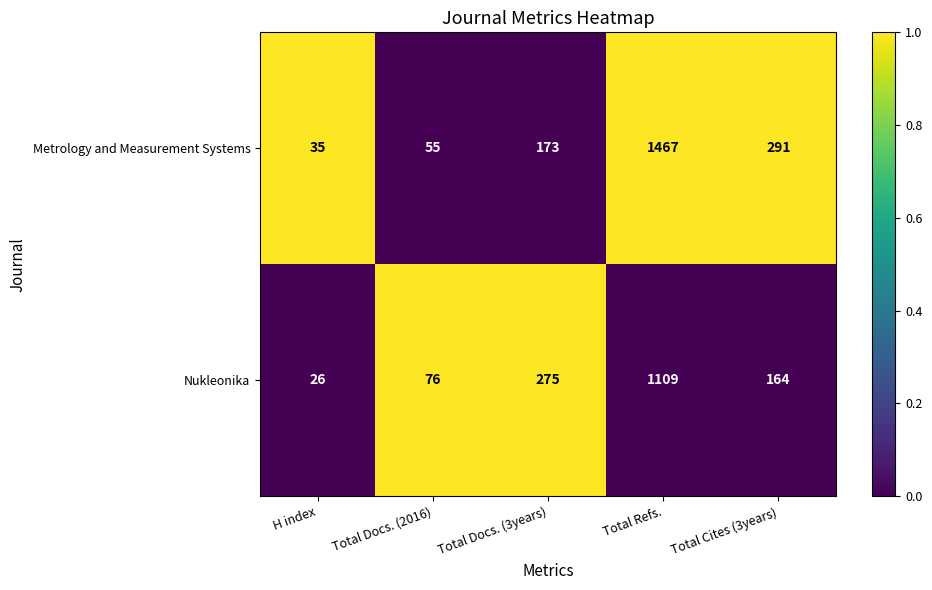

What is the total value across all series at Total Docs. (3years)?

448